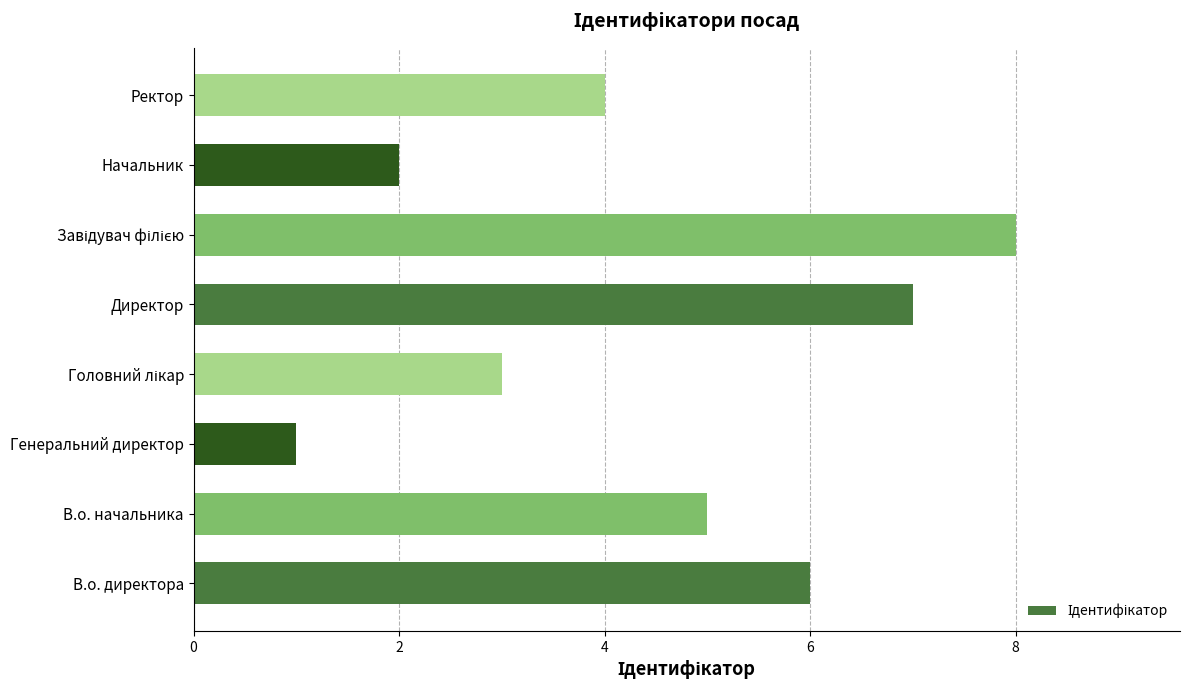

What is the sum of all values?

36